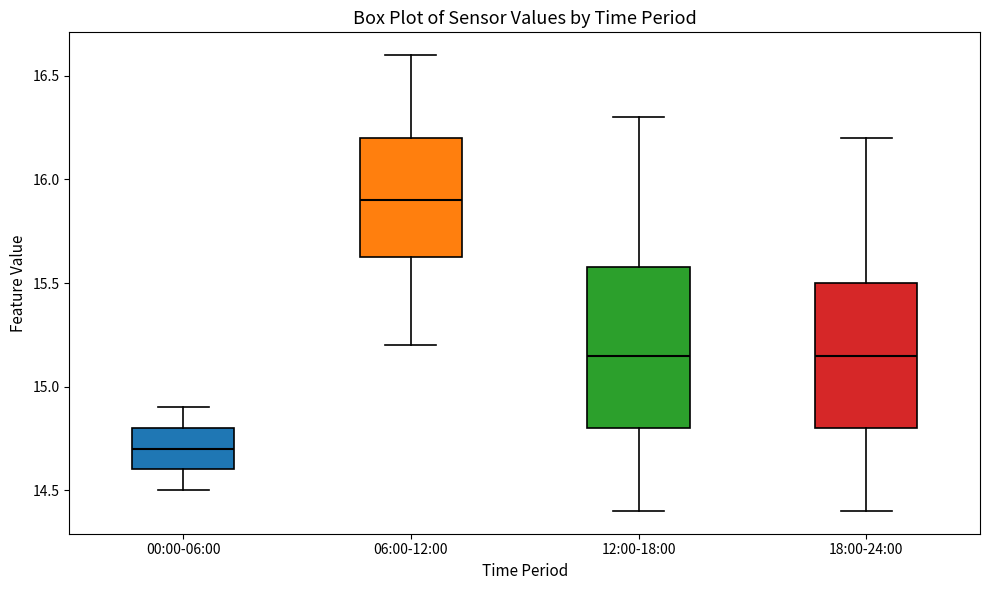

Which box has the highest median line?

06:00-12:00